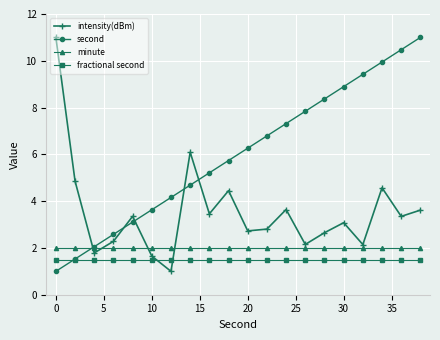

What is the value of the fractional second point at the 19th from the left?

1.5